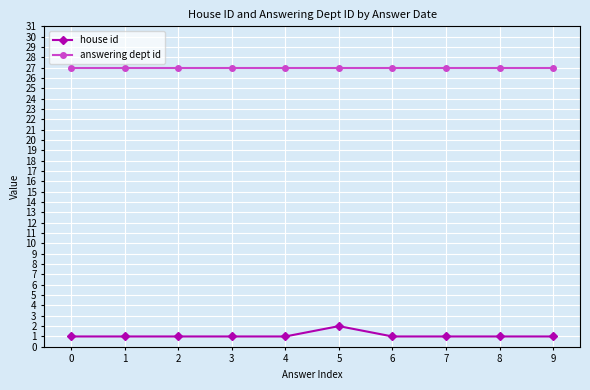

Which category has the highest value in the house id series?

5